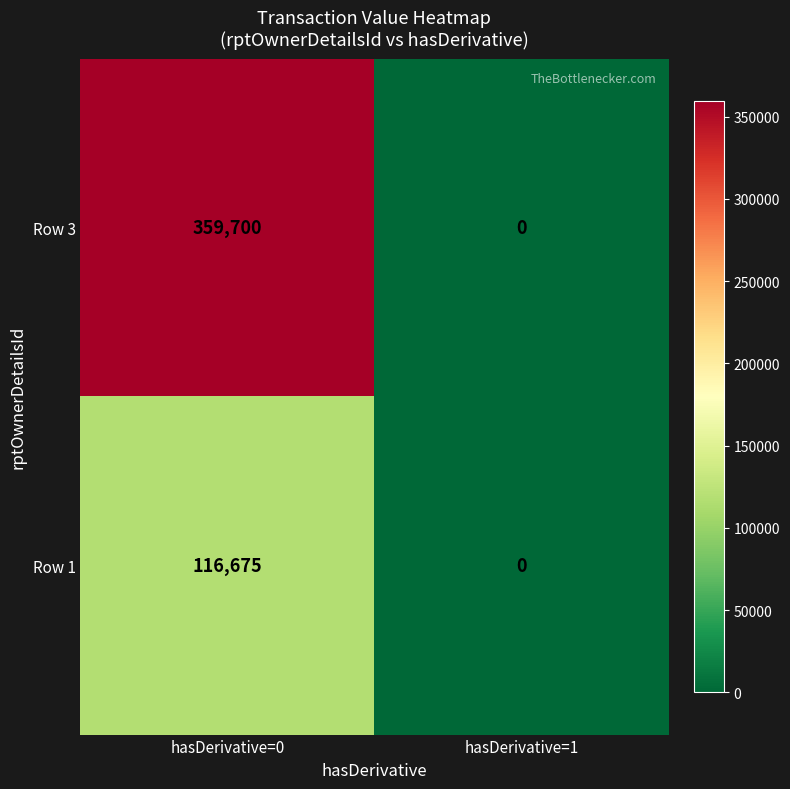

Where is Row 1 nearest to the value 58337?

hasDerivative=1